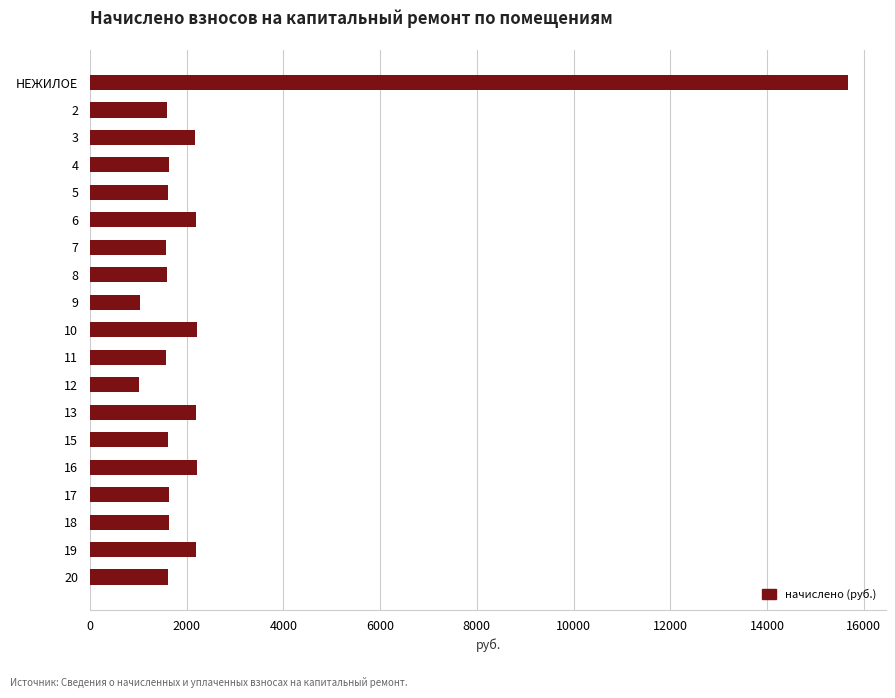

What is the ratio of the value at 4 to the value at 5?

1.0